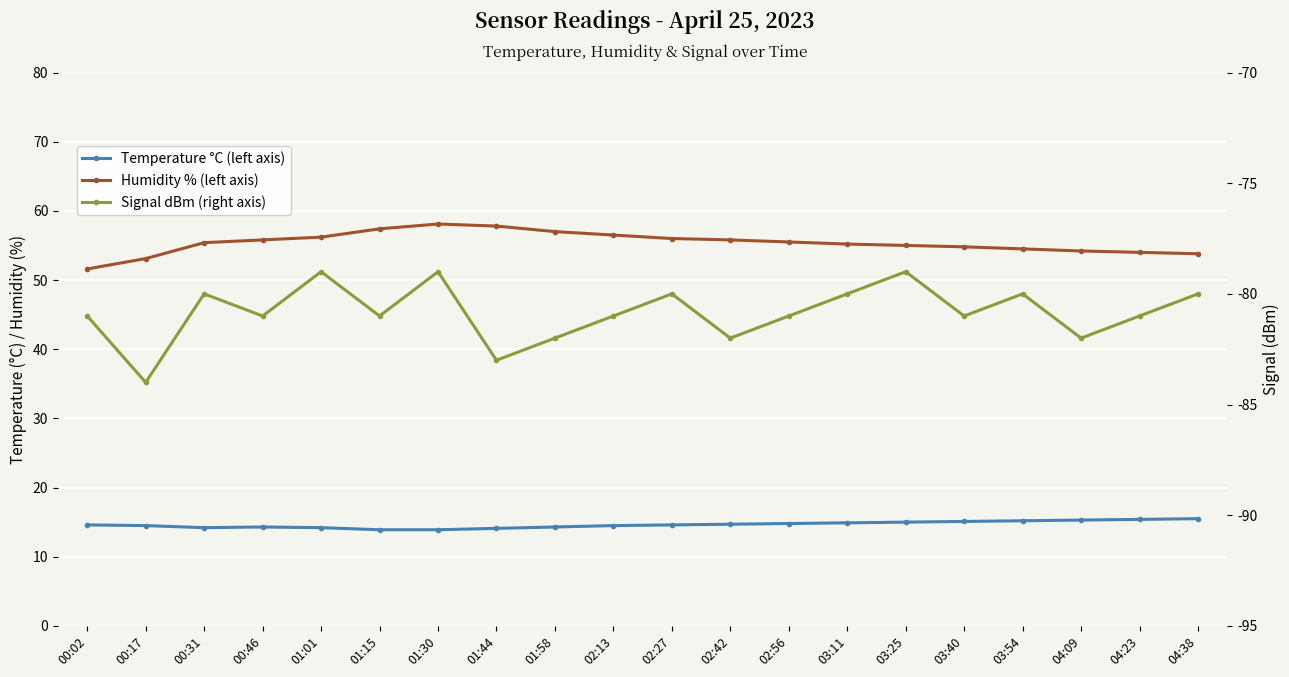

At which label does Humidity % (left axis) first exceed 55?

00:31